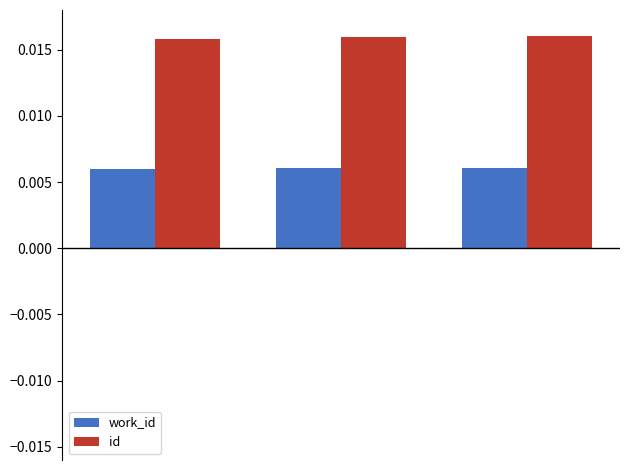

Which series has the largest total across all categories?

id